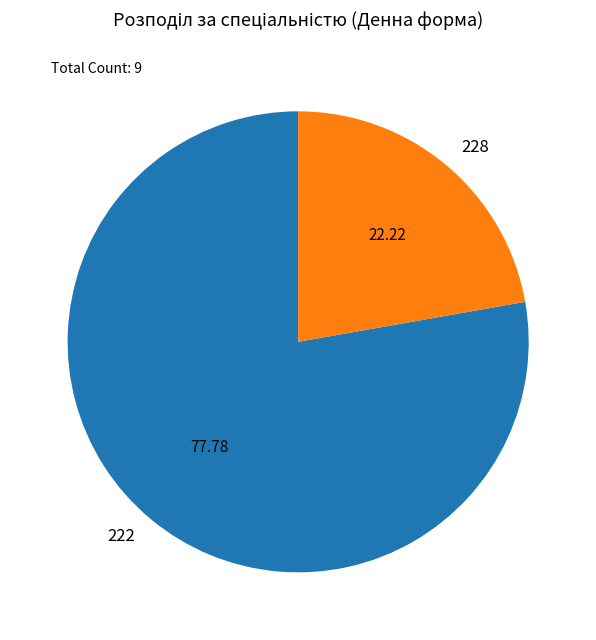

True or false: 222 accounts for 78% of the total.

True